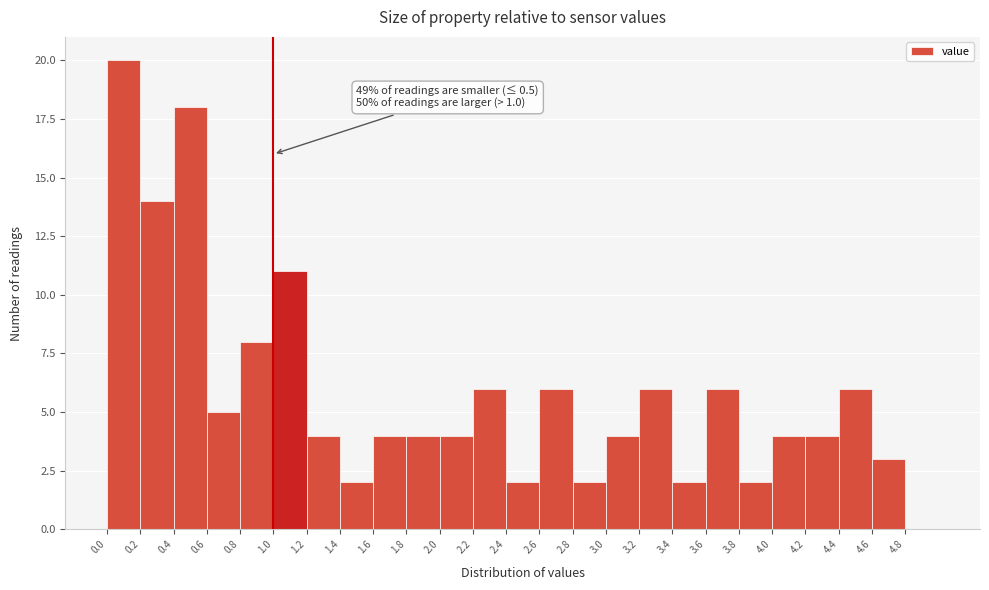

Which range on the x-axis has the tallest bar?

0.0 to 0.2